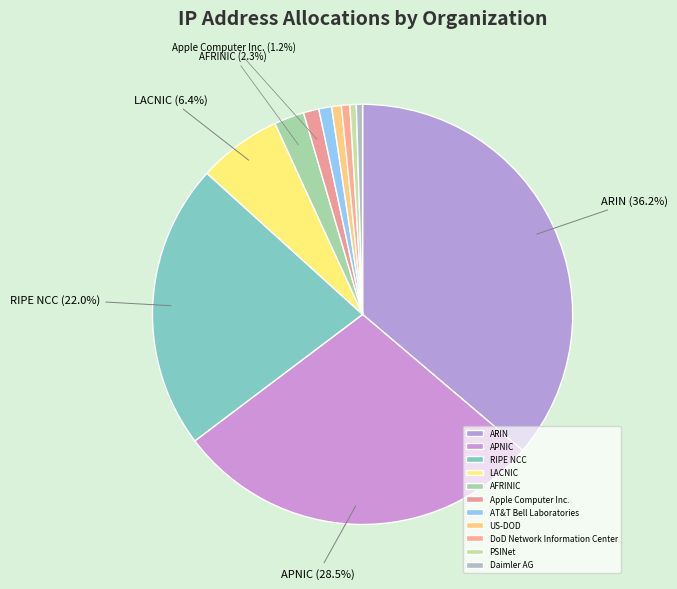

To the nearest percent, what is the difference between the largest and smallest slice percentages?

36%